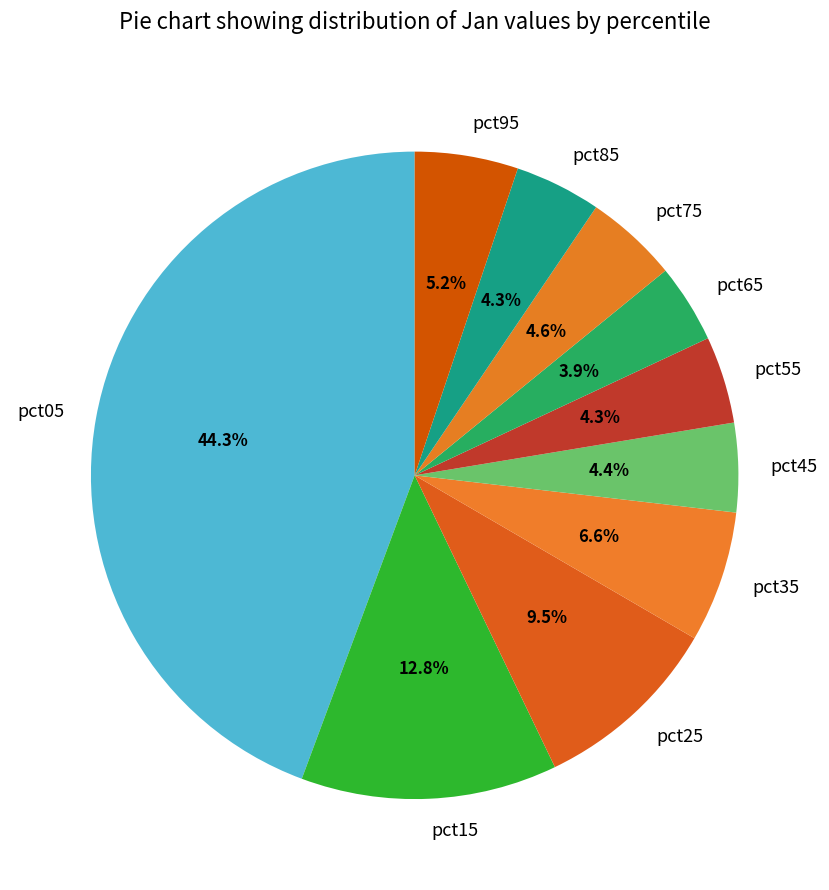

Combined, do pct35 and pct75 account for over 50%?

No